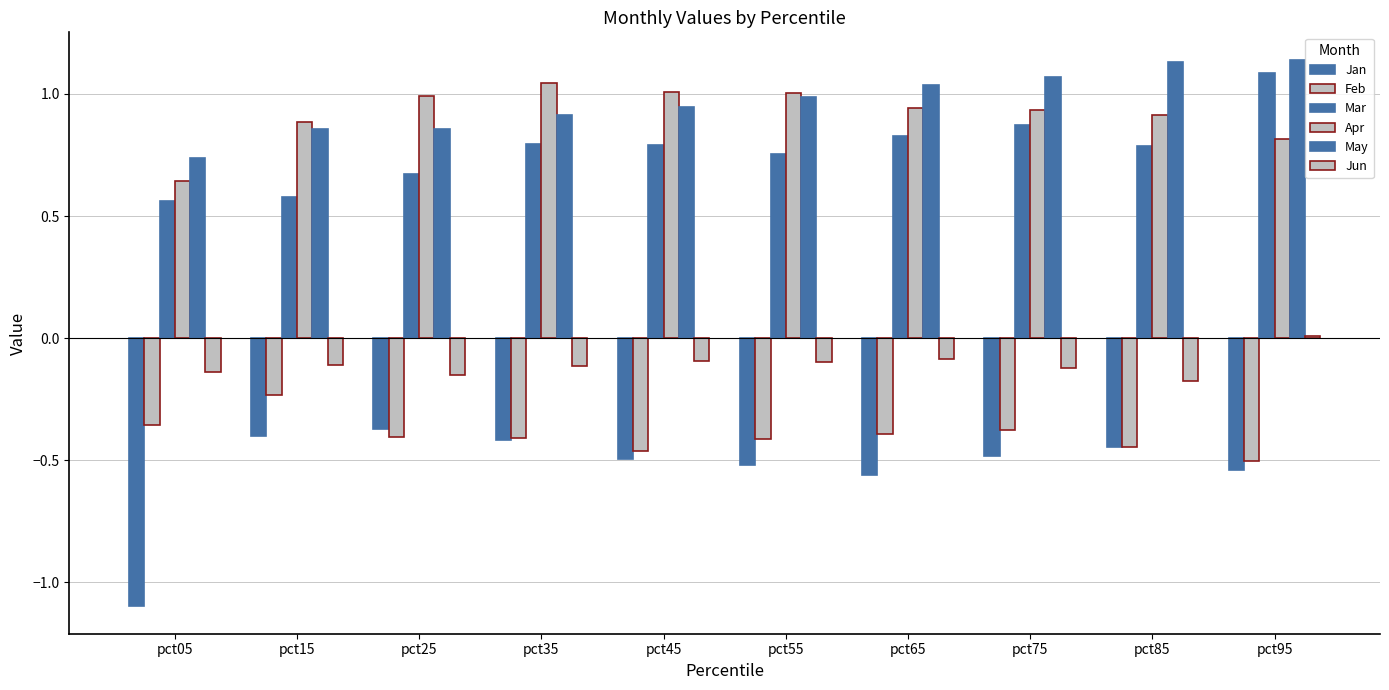

How many distinct data groups are displayed?

6